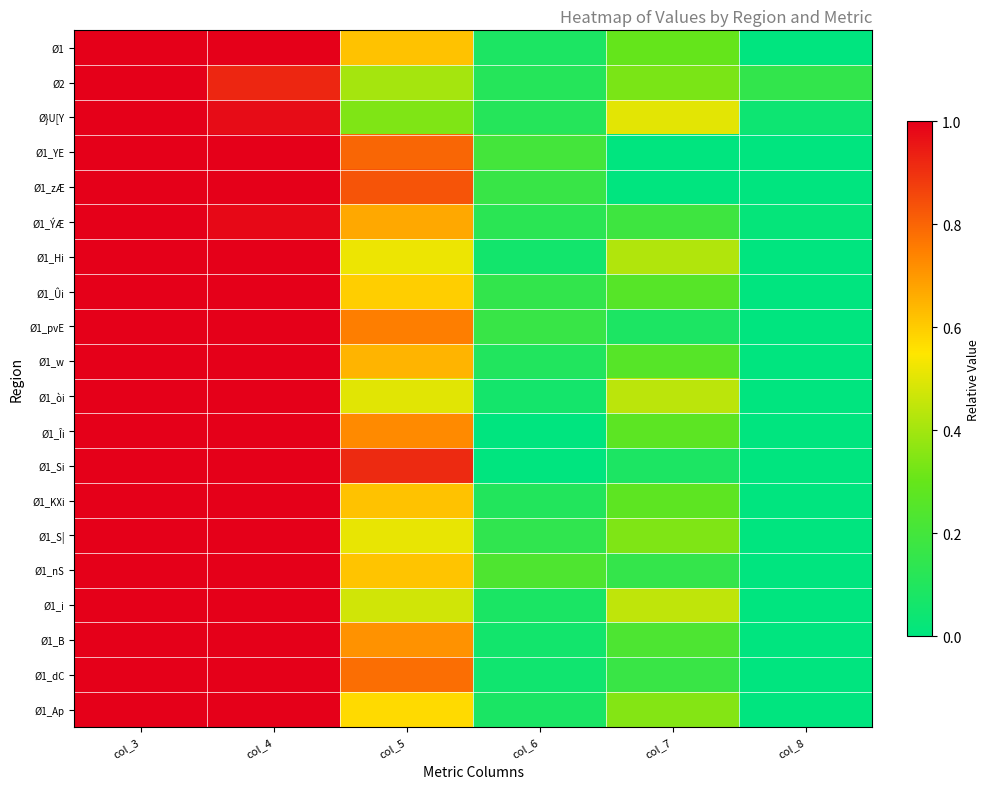

Rank the series by their maximum value, from lowest to highest.

Ø1, Ø2, Ø}U[Y, Ø1_YE, Ø1_zÆ, Ø1_ÝÆ, Ø1_Hi, Ø1_Ûi, Ø1_pvE, Ø1_w, Ø1_òi, Ø1_Îi, Ø1_Si, Ø1_KXi, Ø1_S|, Ø1_nS, Ø1_i, Ø1_B, Ø1_dC, Ø1_Ap